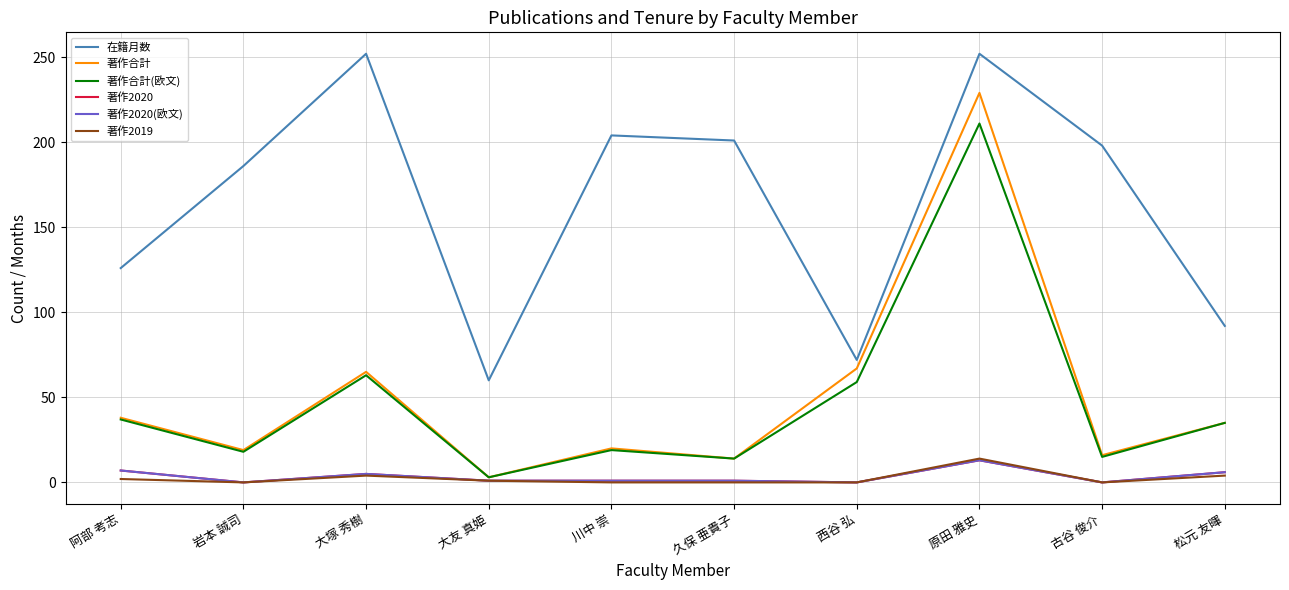

Is this an area chart (filled region under the line)?

No